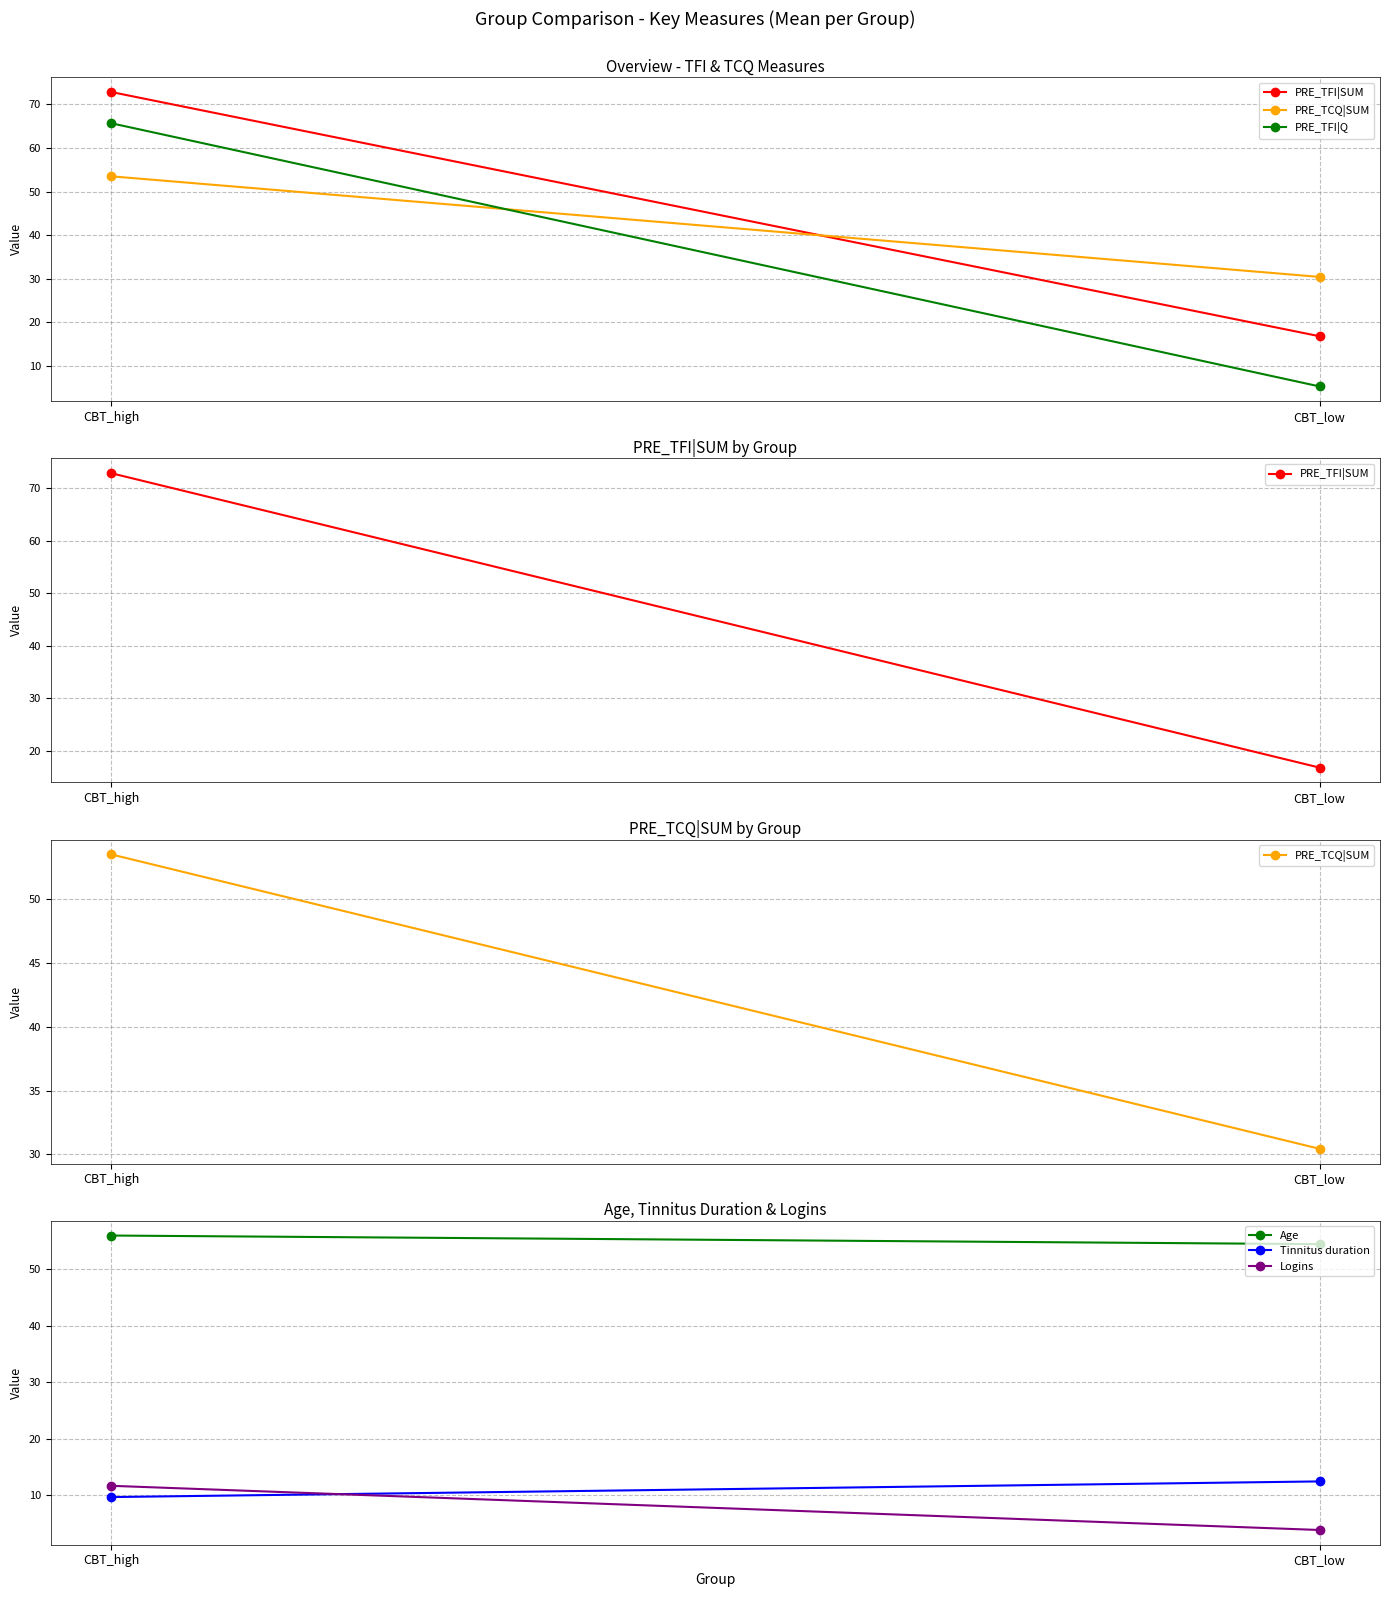

What is the spread (max minus min) of values at CBT_high?

63.2